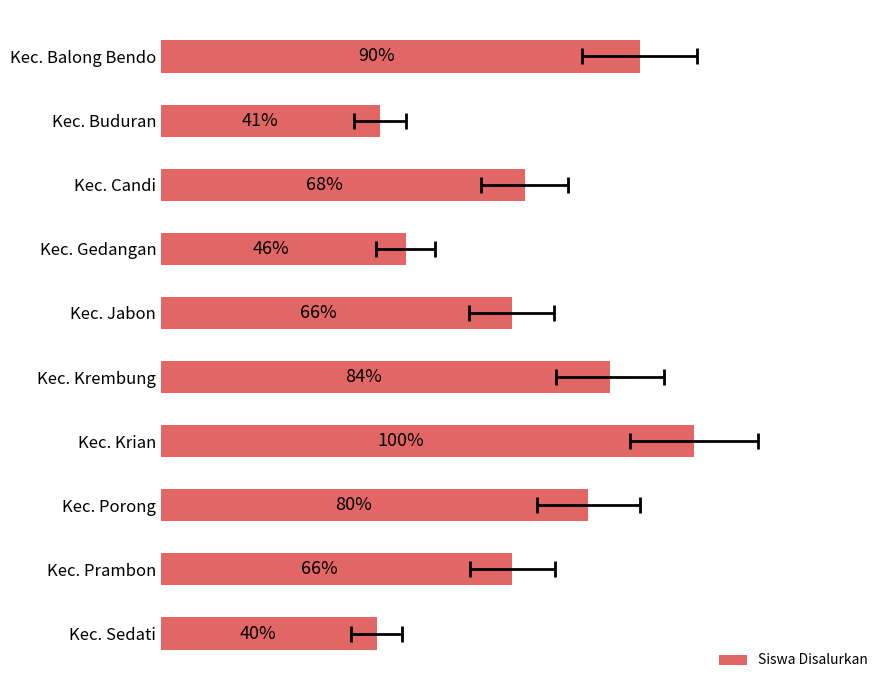

How many distinct data groups are displayed?

1